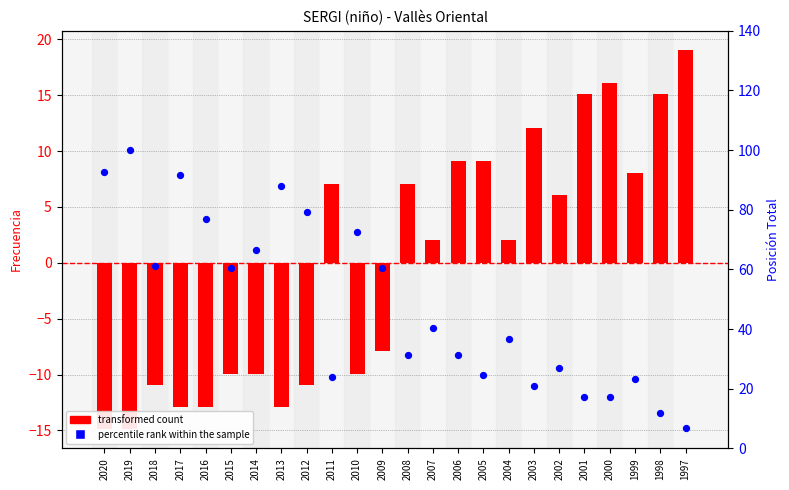

At how many categories does at least one series exceed 85?

4